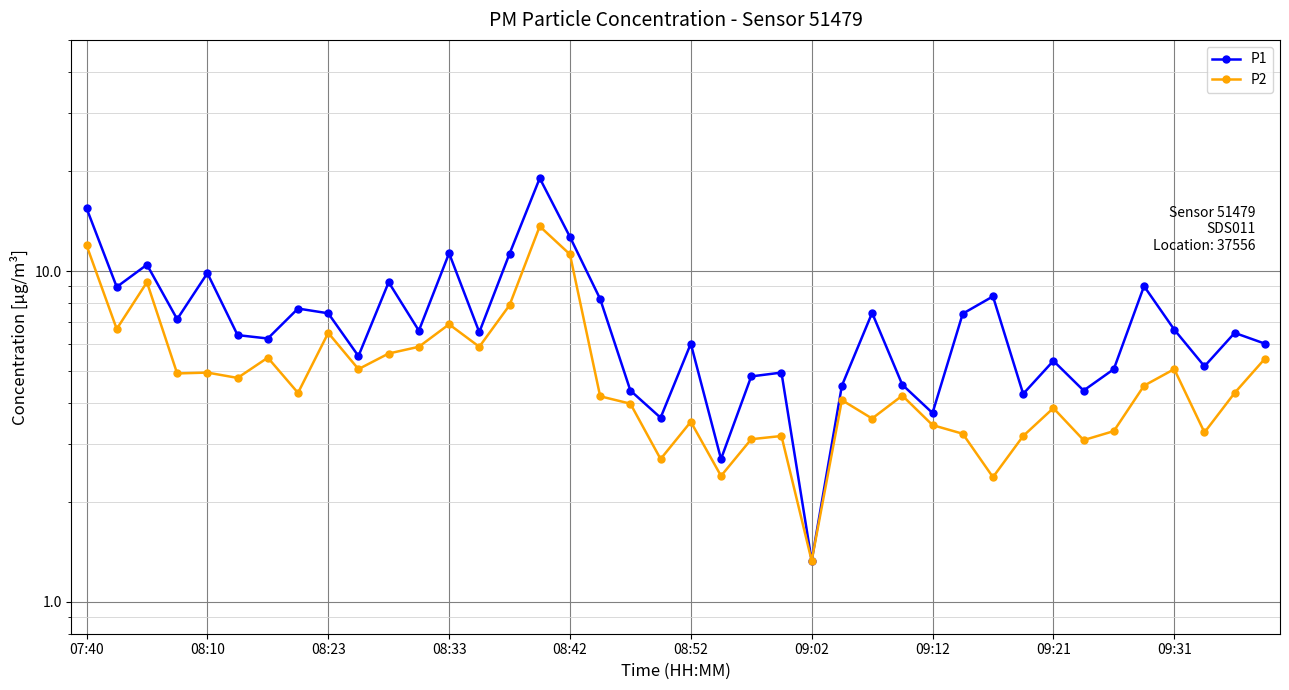

Does the chart display data point markers on the line(s)?

Yes